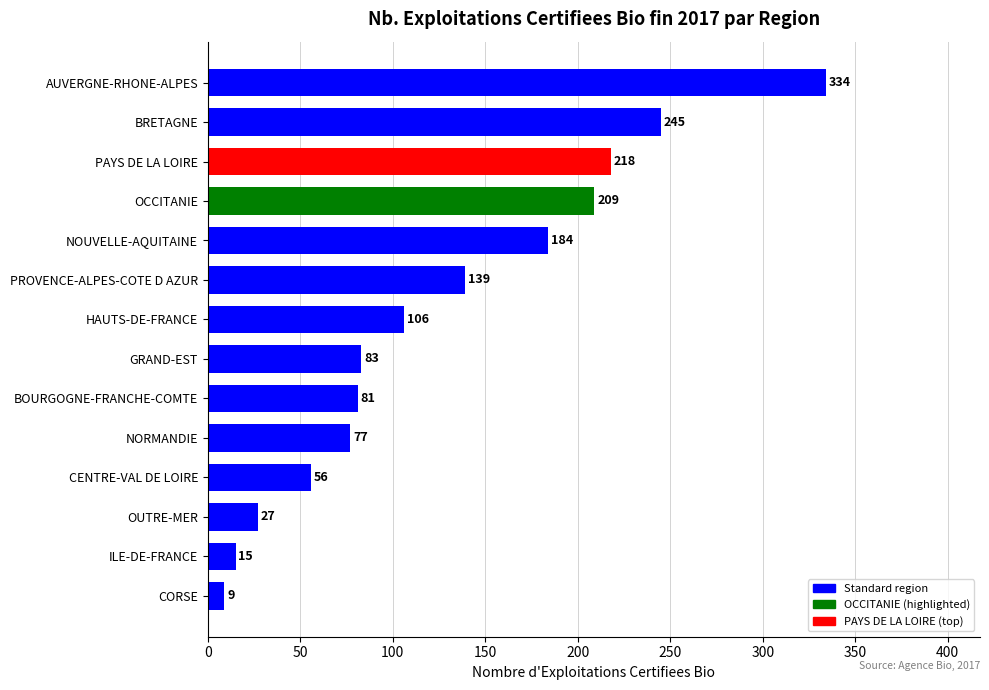

Reading bottom to top, what are all the values shown in this chart?

9	15	27	56	77	81	83	106	139	184	209	218	245	334